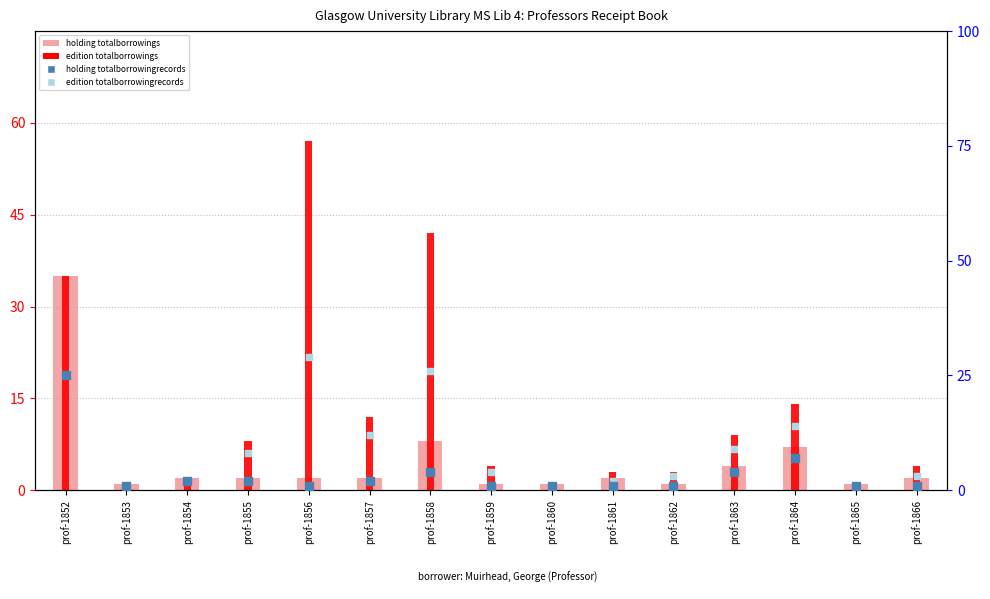

At how many categories does at least one series exceed 15?

3